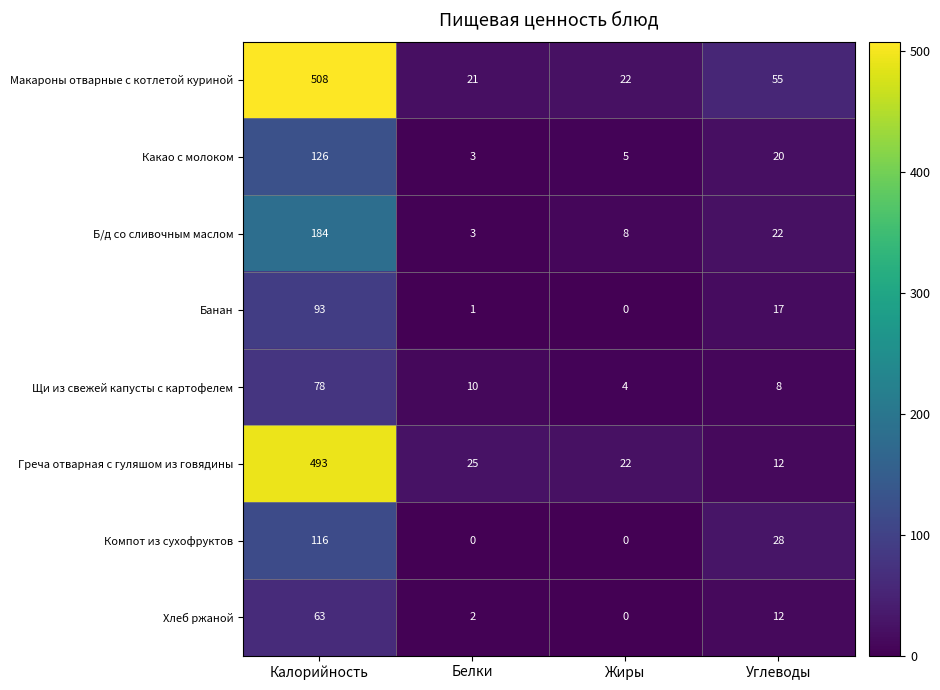

What is the average value of the Компот из сухофруктов series?

36